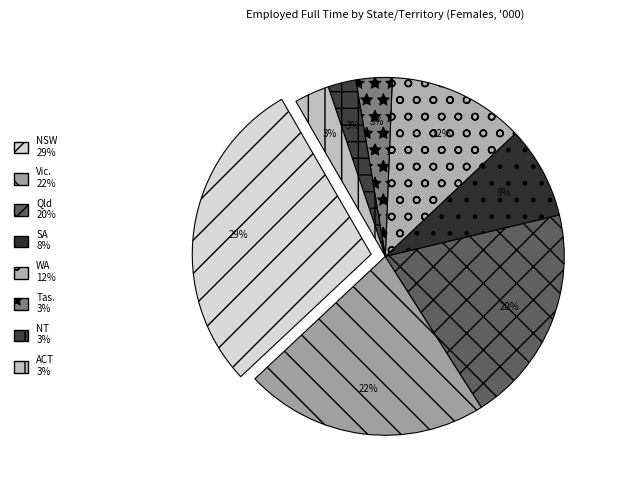

Rank the categories by value from lowest to highest.

NT, ACT, Tas., SA, WA, Qld, Vic., NSW